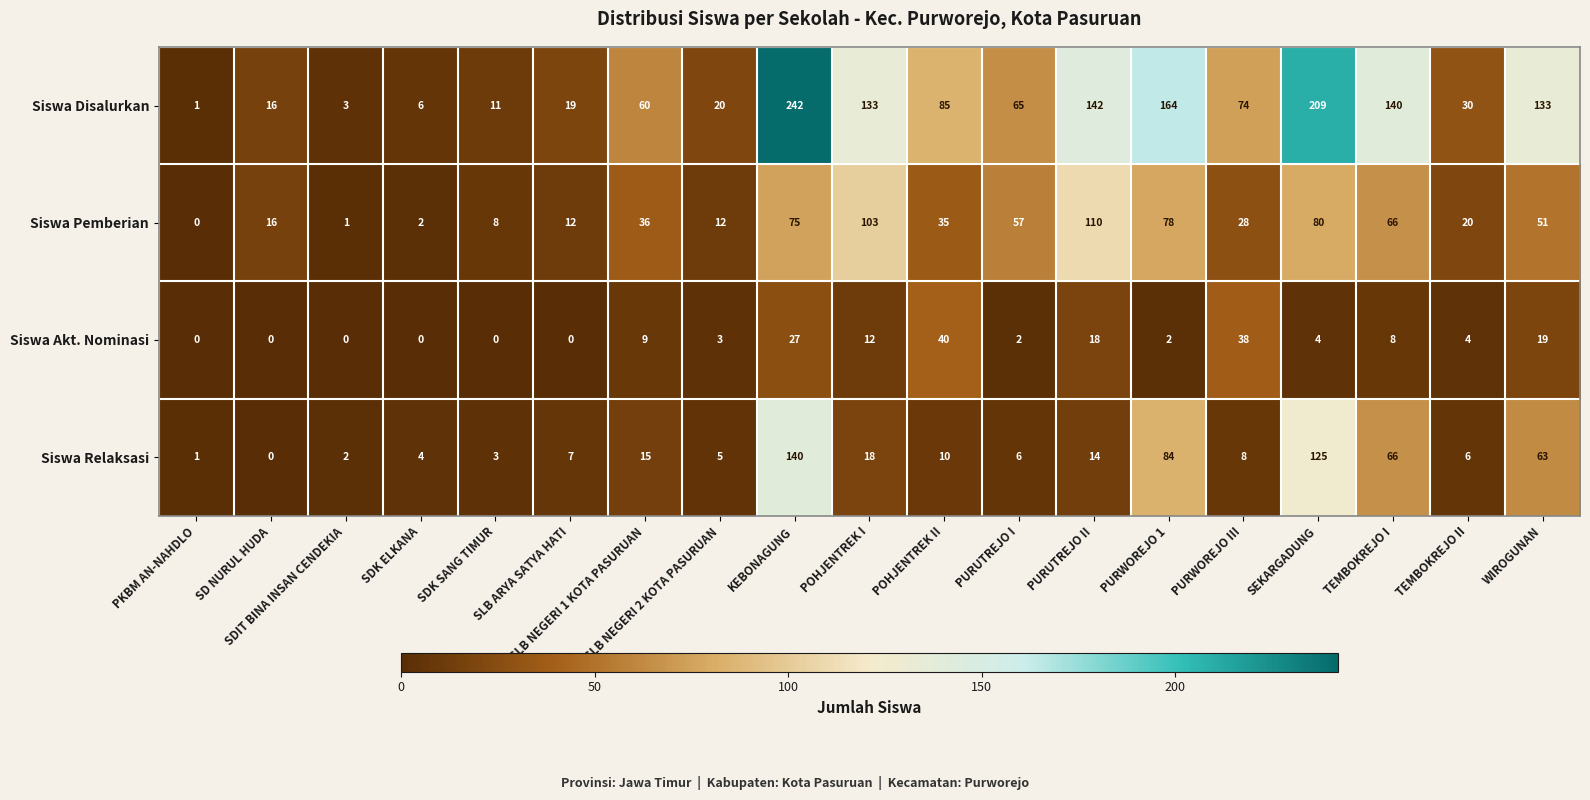

Rank the series at SDK SANG TIMUR from highest to lowest value.

Siswa Disalurkan, Siswa Pemberian, Siswa Relaksasi, Siswa Akt. Nominasi